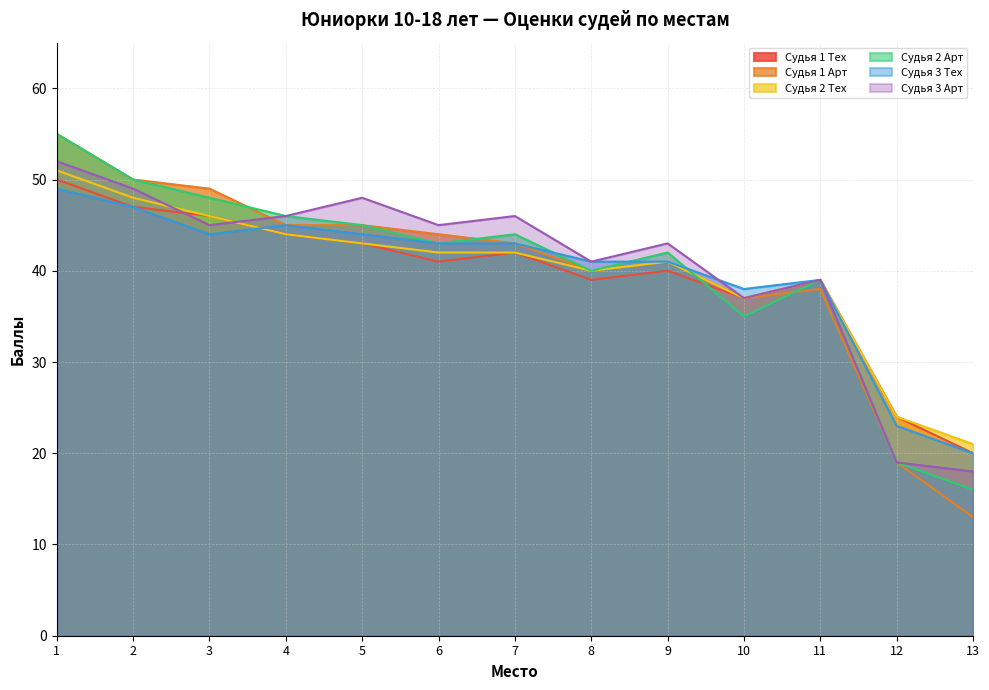

Between 3 and 2, which is larger?

2